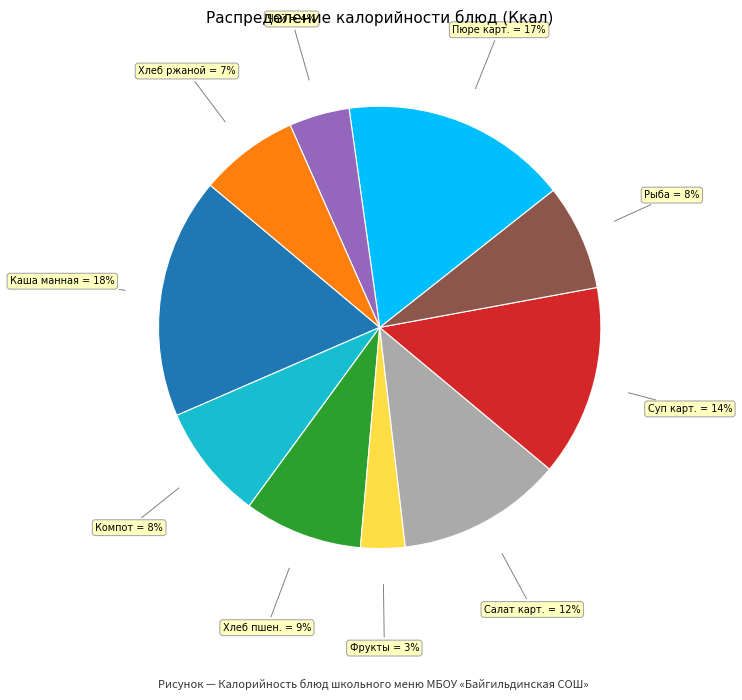

To the nearest percent, what is the average slice percentage?

10%